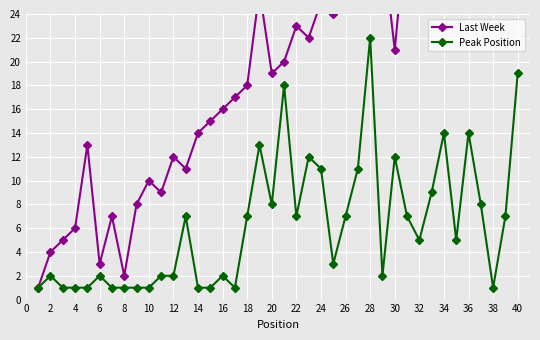

What is the difference between the maximum and second lowest values in the Last Week series?

38